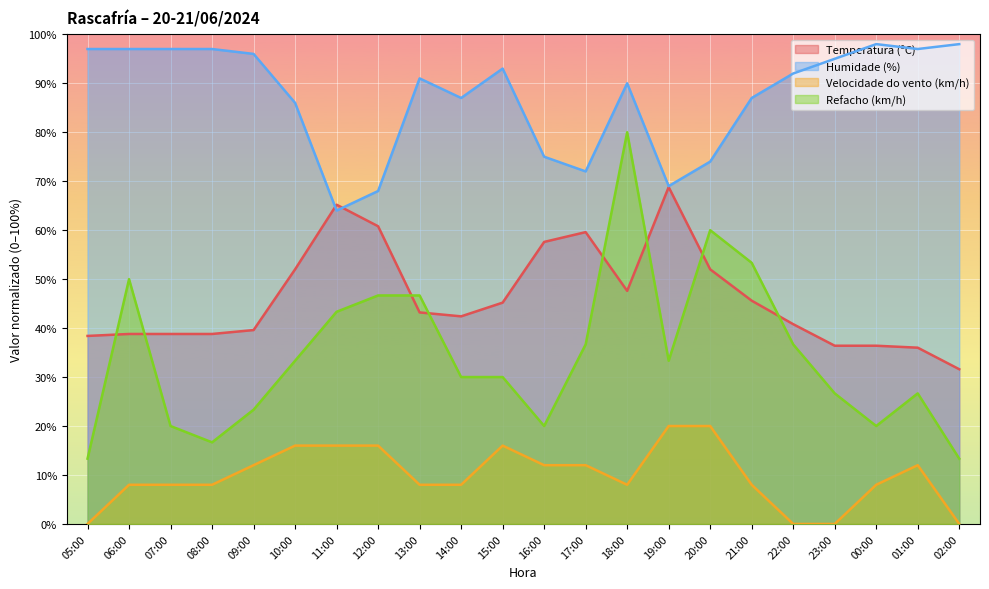

How many lines are shown in the chart?

4